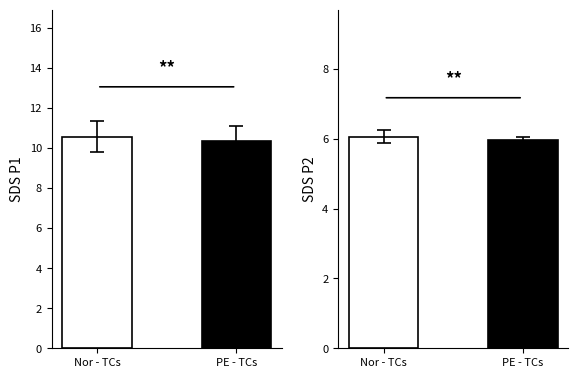

What is the sum of the SDS_P2 values at Nor - TCs and PE - TCs?

12.0